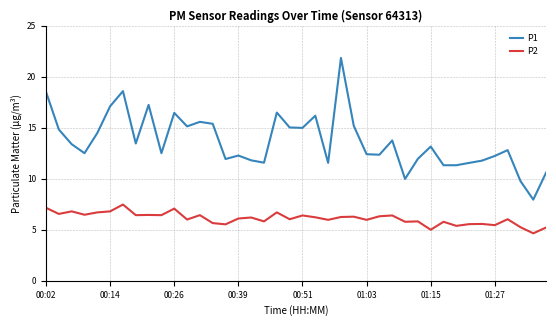

True or false: P2 and P1 cross at least once.

False